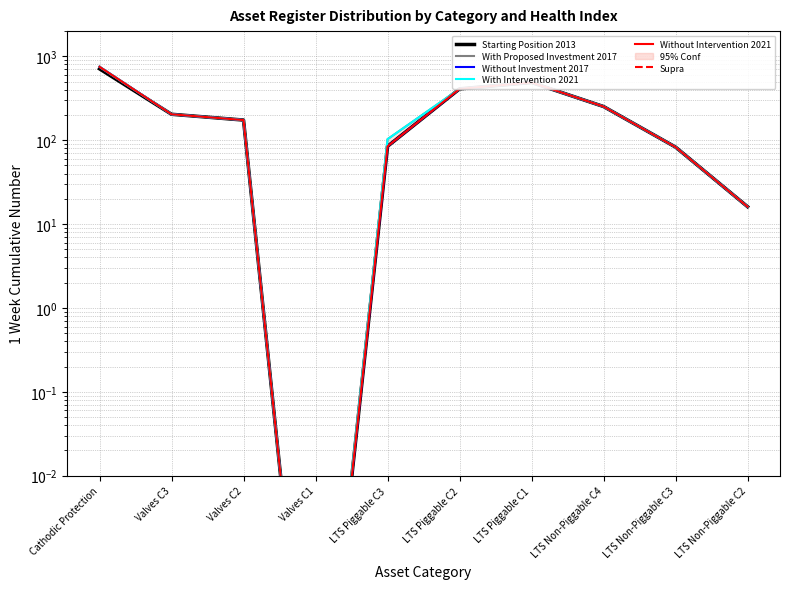

Reading right to left, transcribe all the data shown in this chart.

Starting Position 2013: LTS Non-Piggable C2=16.1	LTS Non-Piggable C3=82.8	LTS Non-Piggable C4=252.2	LTS Piggable C1=488.5	LTS Piggable C2=409.5	LTS Piggable C3=84.6	Valves C1=0.0	Valves C2=174.0	Valves C3=204.0	Cathodic Protection=710.0
With Proposed Investment 2017: LTS Non-Piggable C2=16.1	LTS Non-Piggable C3=82.8	LTS Non-Piggable C4=252.2	LTS Piggable C1=488.5	LTS Piggable C2=409.5	LTS Piggable C3=102.9	Valves C1=0.0	Valves C2=174.0	Valves C3=204.0	Cathodic Protection=751.0
Without Investment 2017: LTS Non-Piggable C2=16.1	LTS Non-Piggable C3=82.8	LTS Non-Piggable C4=252.2	LTS Piggable C1=488.5	LTS Piggable C2=409.5	LTS Piggable C3=84.6	Valves C1=0.0	Valves C2=174.0	Valves C3=204.0	Cathodic Protection=751.0
With Intervention 2021: LTS Non-Piggable C2=16.1	LTS Non-Piggable C3=82.8	LTS Non-Piggable C4=252.2	LTS Piggable C1=488.5	LTS Piggable C2=409.5	LTS Piggable C3=102.9	Valves C1=0.0	Valves C2=174.0	Valves C3=204.0	Cathodic Protection=751.0
Without Intervention 2021: LTS Non-Piggable C2=16.1	LTS Non-Piggable C3=82.8	LTS Non-Piggable C4=252.2	LTS Piggable C1=488.5	LTS Piggable C2=409.5	LTS Piggable C3=84.6	Valves C1=0.0	Valves C2=174.0	Valves C3=204.0	Cathodic Protection=751.0